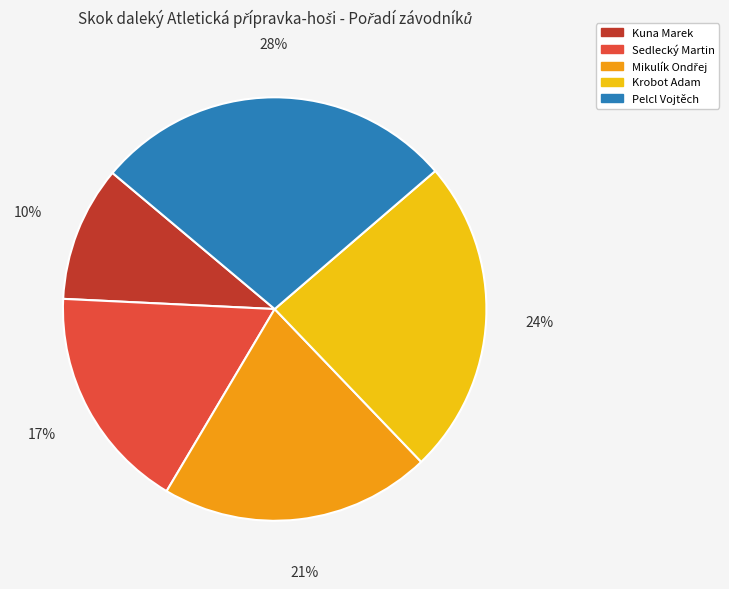

To the nearest percent, what portion does Sedlecký Martin represent?

17%